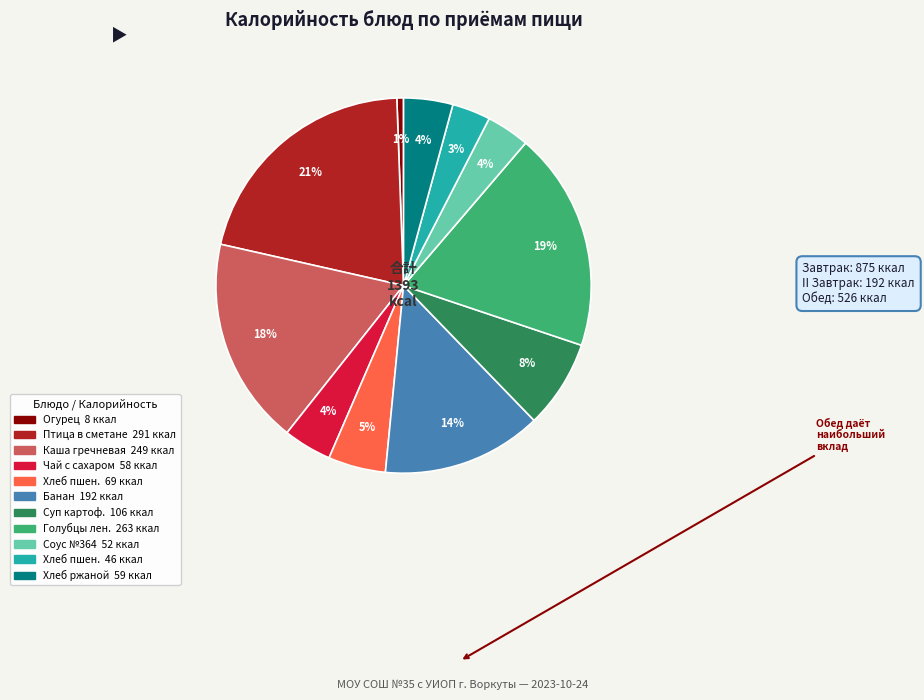

How many slices are in this pie chart?

11